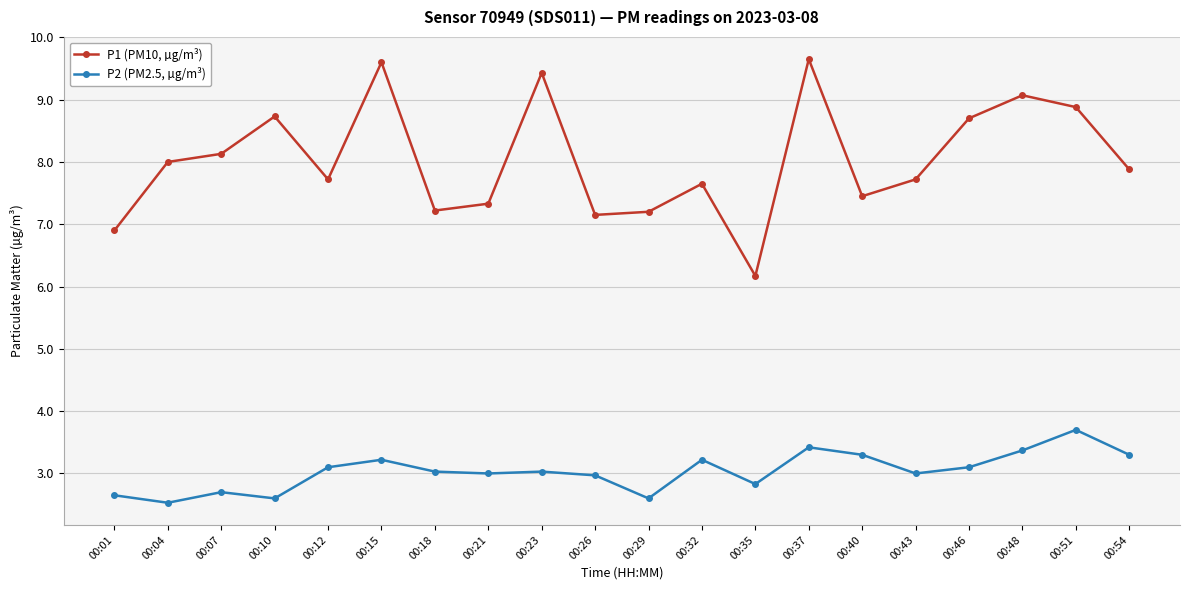

Which series changed the most between 00:01 and 00:18?

P2 (PM2.5, µg/m³)